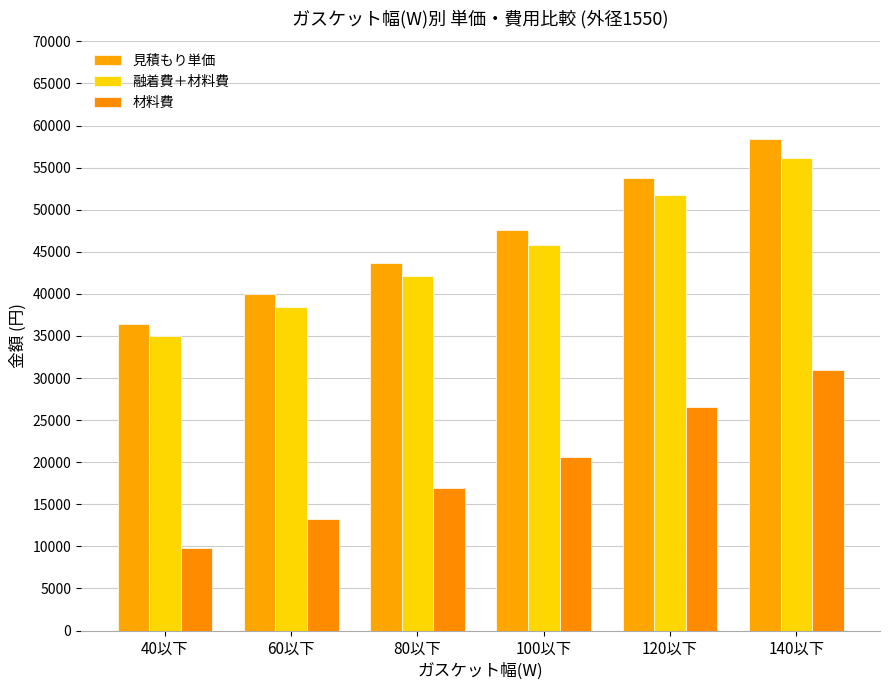

What are all the series names shown in the legend?

見積もり単価, 融着費＋材料費, 材料費